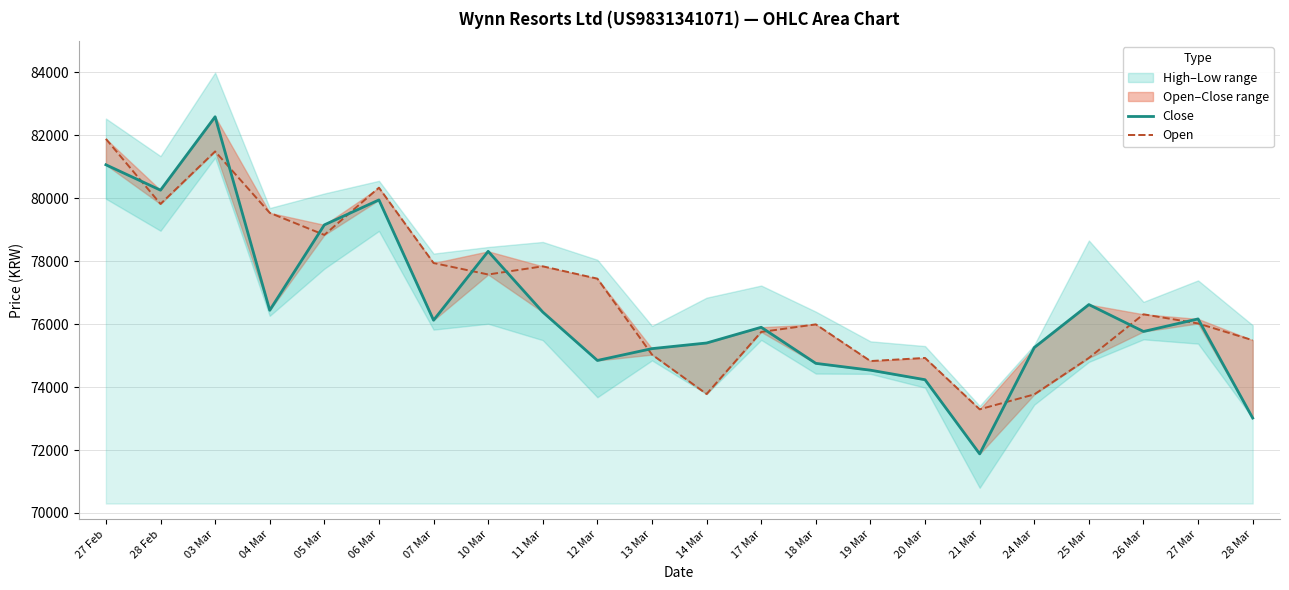

What is the minimum value for Close?

71879